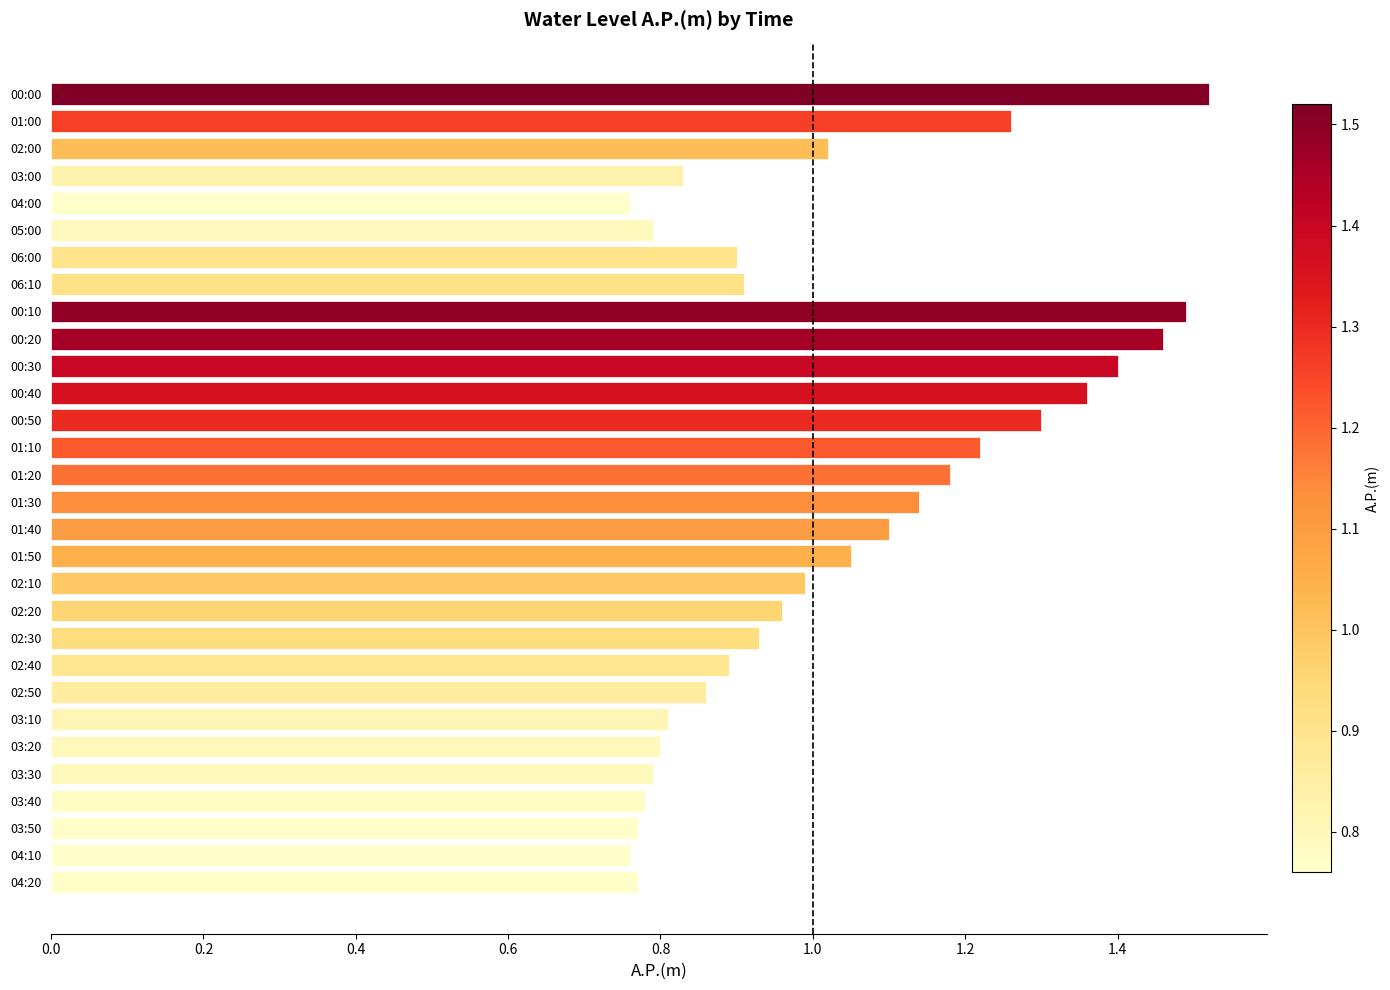

What is the sum of the values at 06:10 and 00:50?

2.2